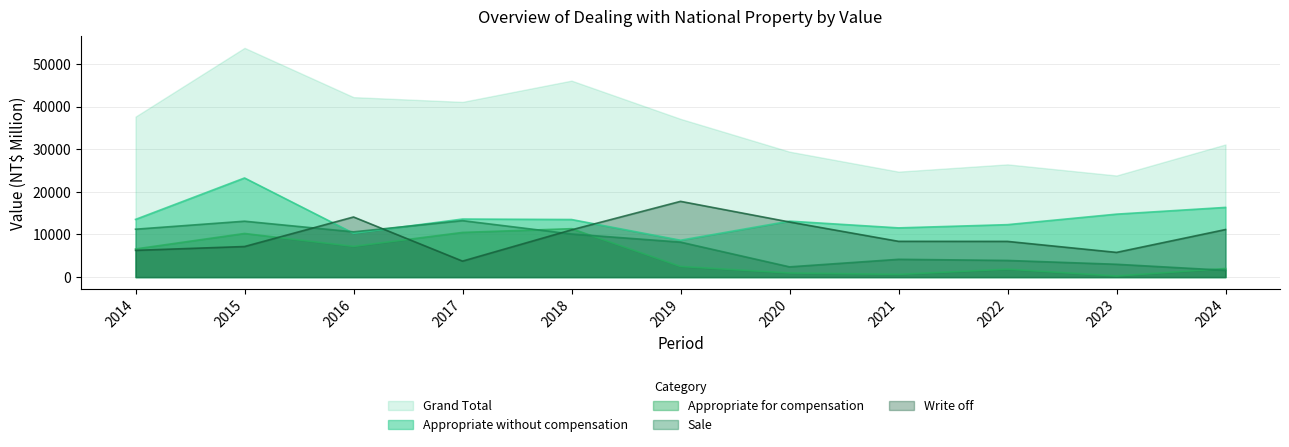

Which series changed the most between 2014 and 2017?

Appropriate for compensation